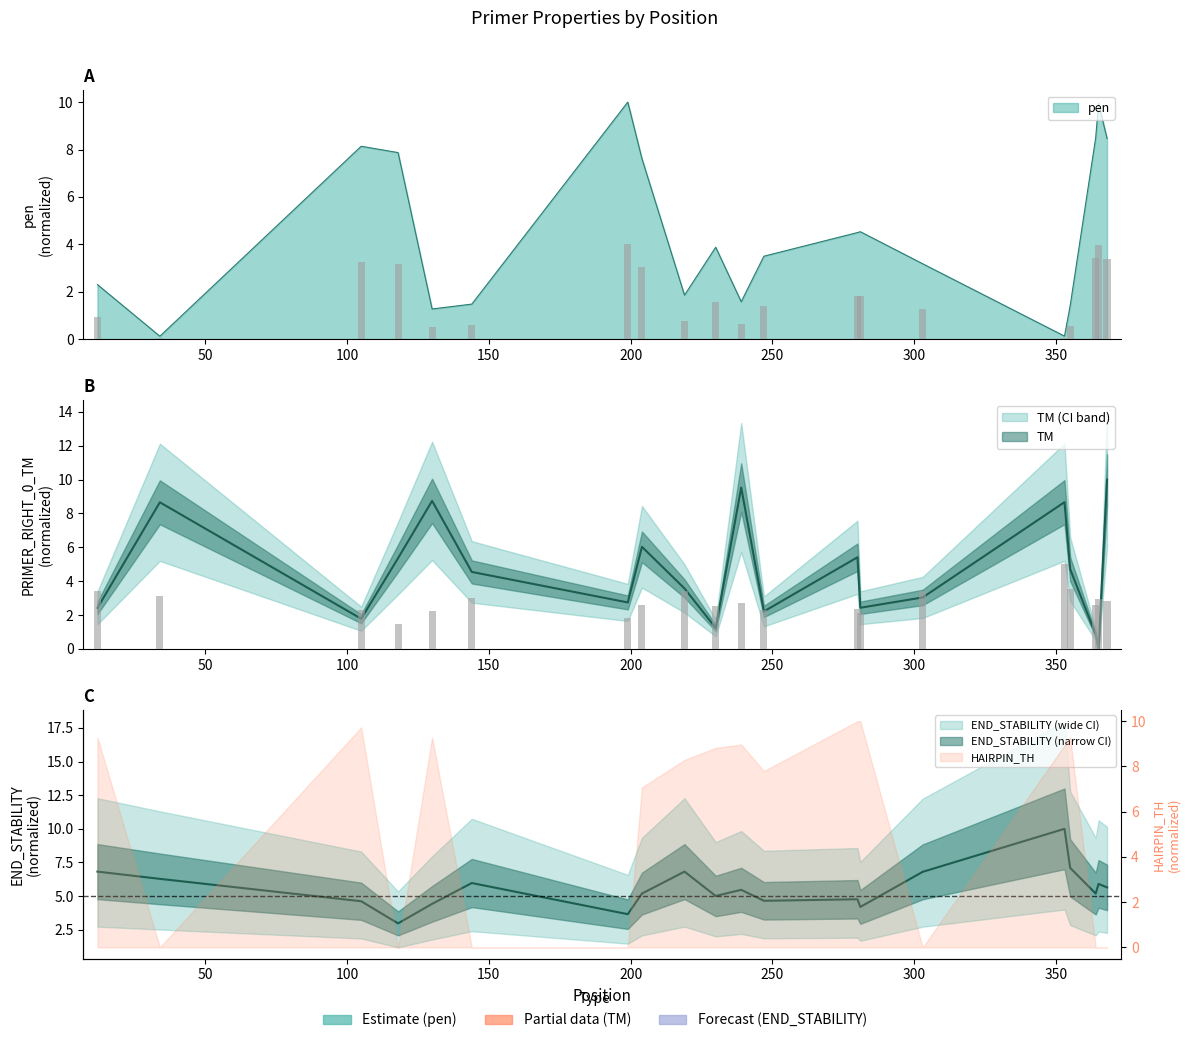

What is the approximate value of PRIMER_RIGHT_0_TM at 144?

4.5